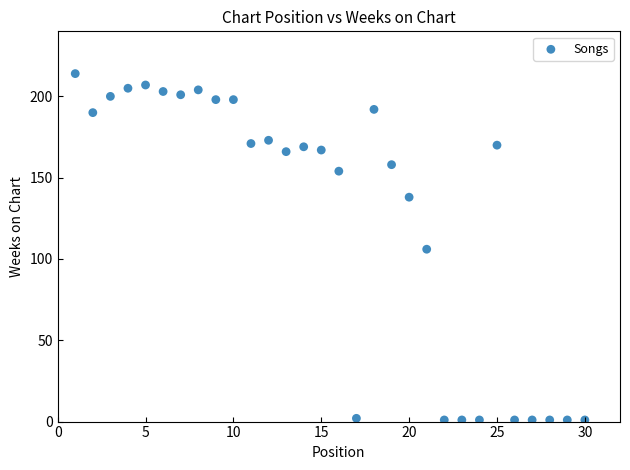

What is the range of Y values (max minus min)?

213